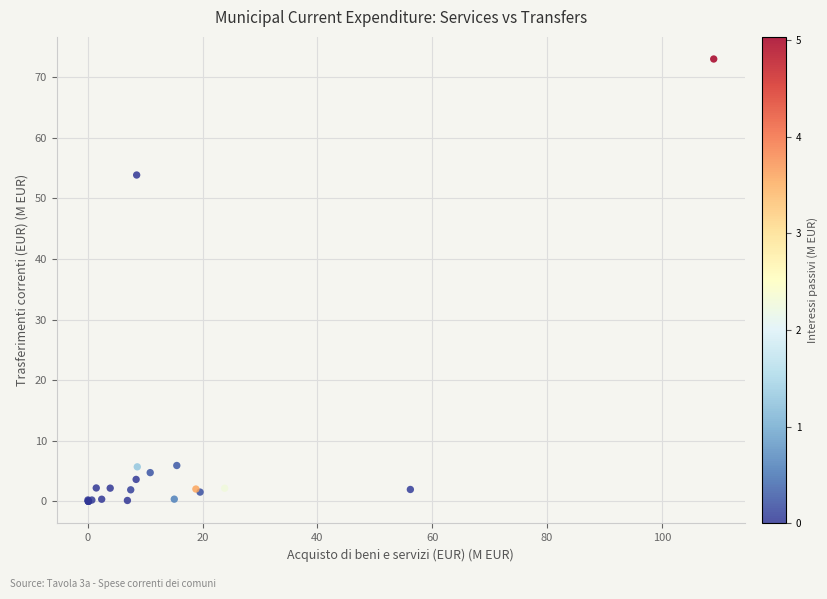

What Y value in the scatter plot is closest to 36?

53.8